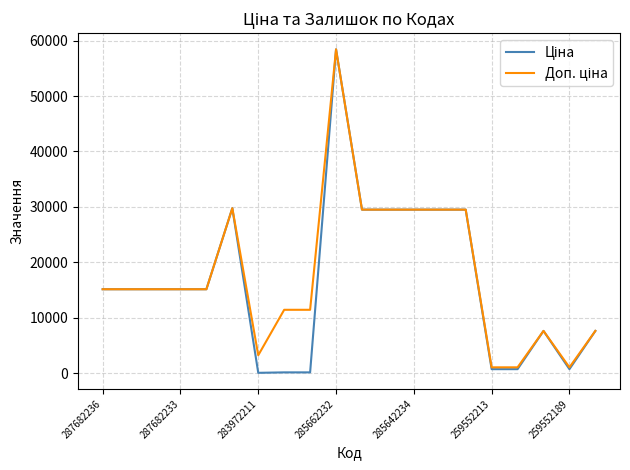

How many lines are shown in the chart?

2